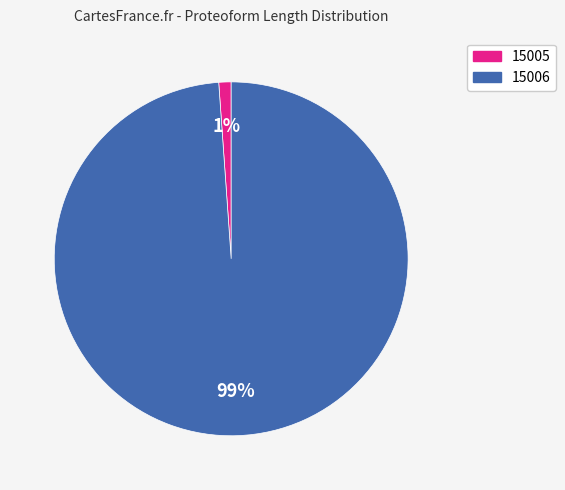

Which slice is the largest?

15006